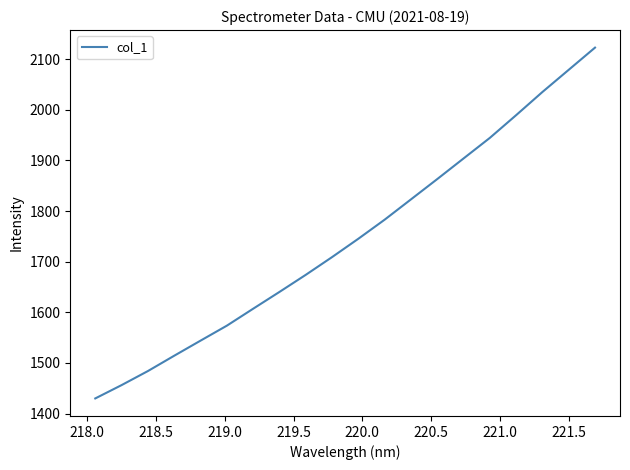

What is the difference between the maximum and minimum values?

692.7